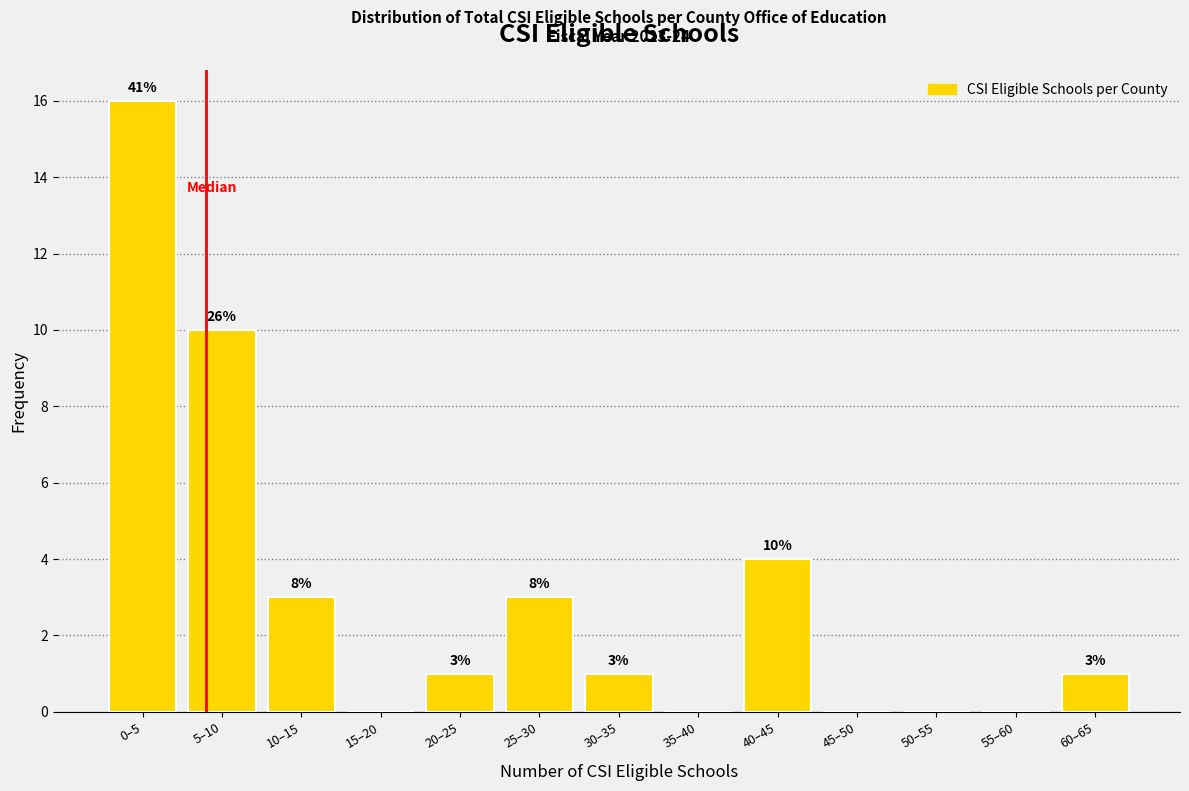

Reading left to right, transcribe all the data shown in this chart.

0–5=16	5–10=10	10–15=3	15–20=0	20–25=1	25–30=3	30–35=1	35–40=0	40–45=4	45–50=0	50–55=0	55–60=0	60–65=1